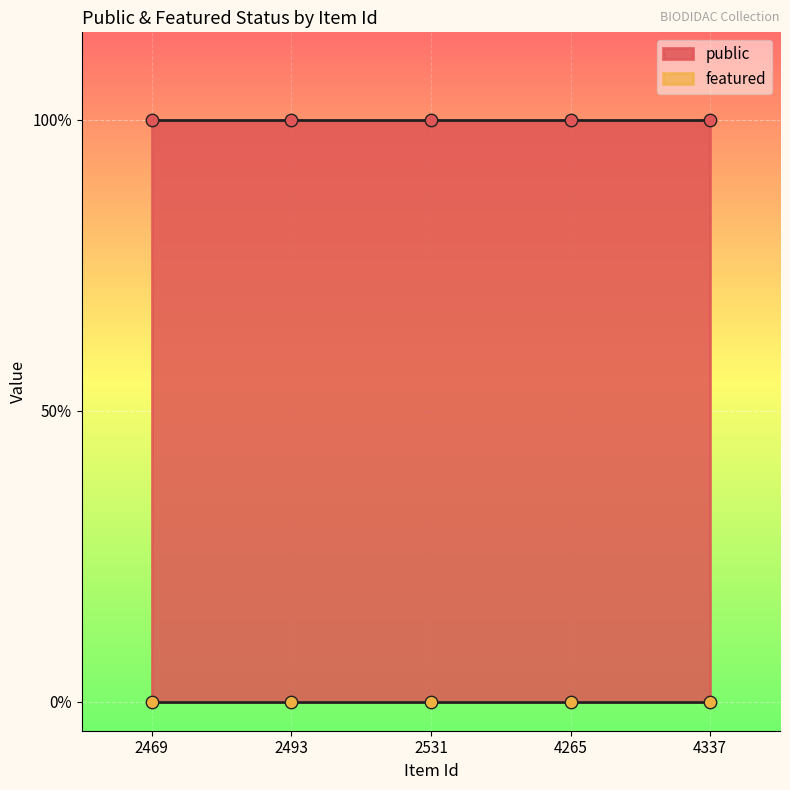

Is the value of featured at 2493 greater than the value of public at 2531?

No